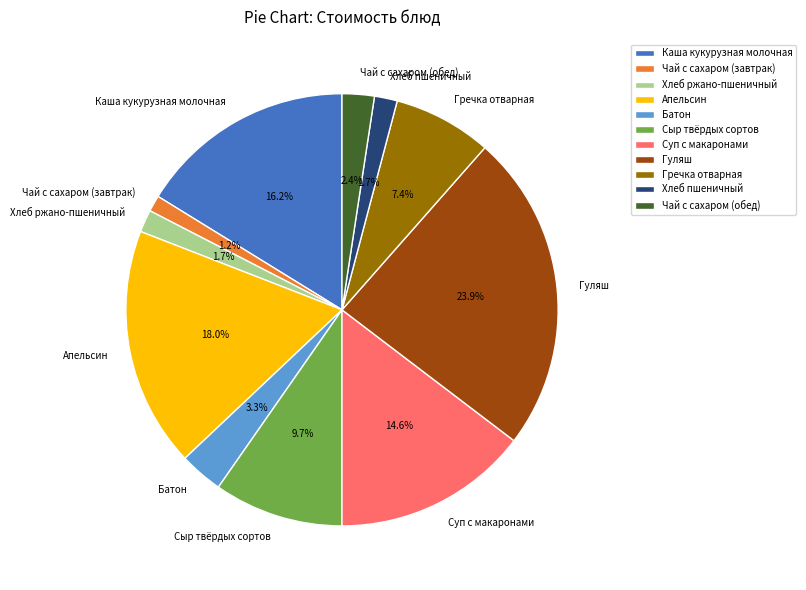

Approximately how many times larger is the value at Суп с макаронами compared to Каша кукурузная молочная?

0.9